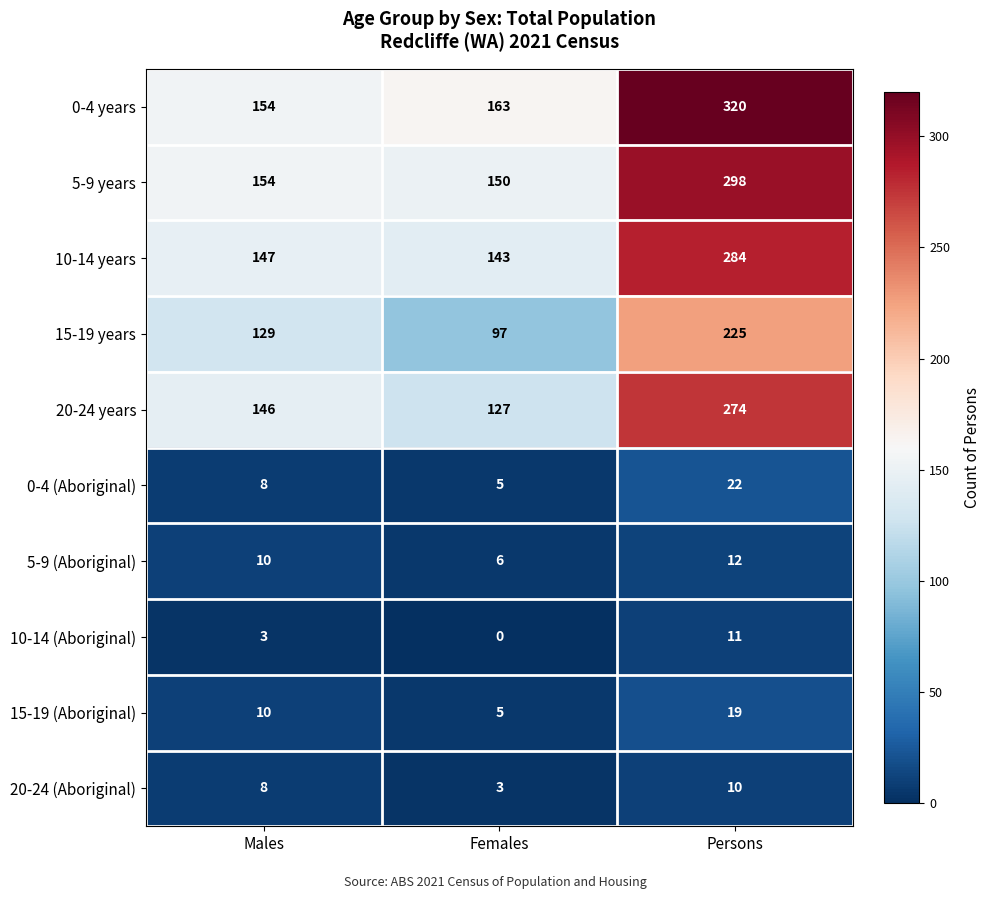

Is it true that 5-9 years equals 517 at Persons?

False